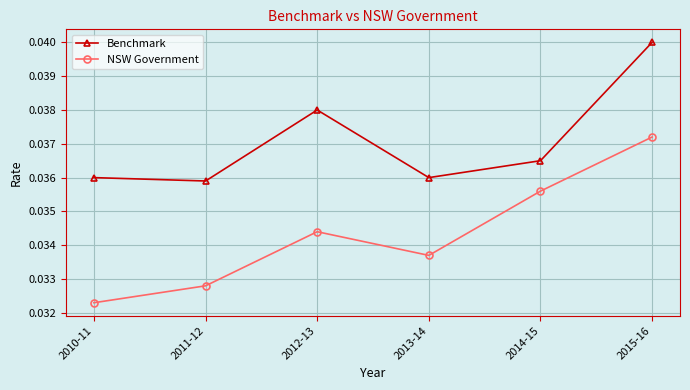

Where is the first local minimum for Benchmark?

2011-12